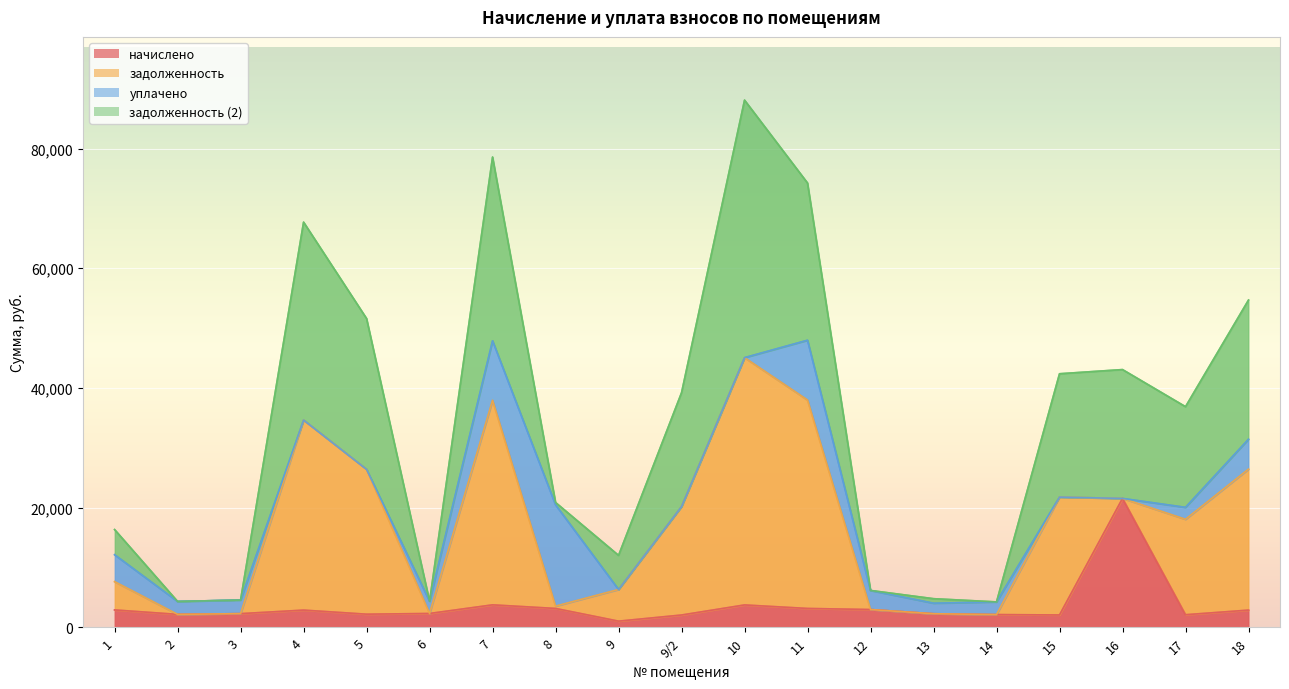

At which category does начислено reach its first local peak?

4